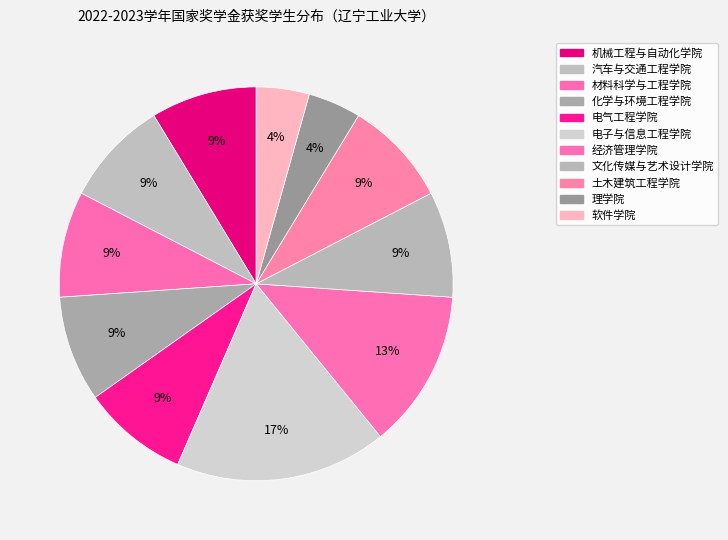

To the nearest percent, what is the difference between the largest and smallest slice percentages?

13%